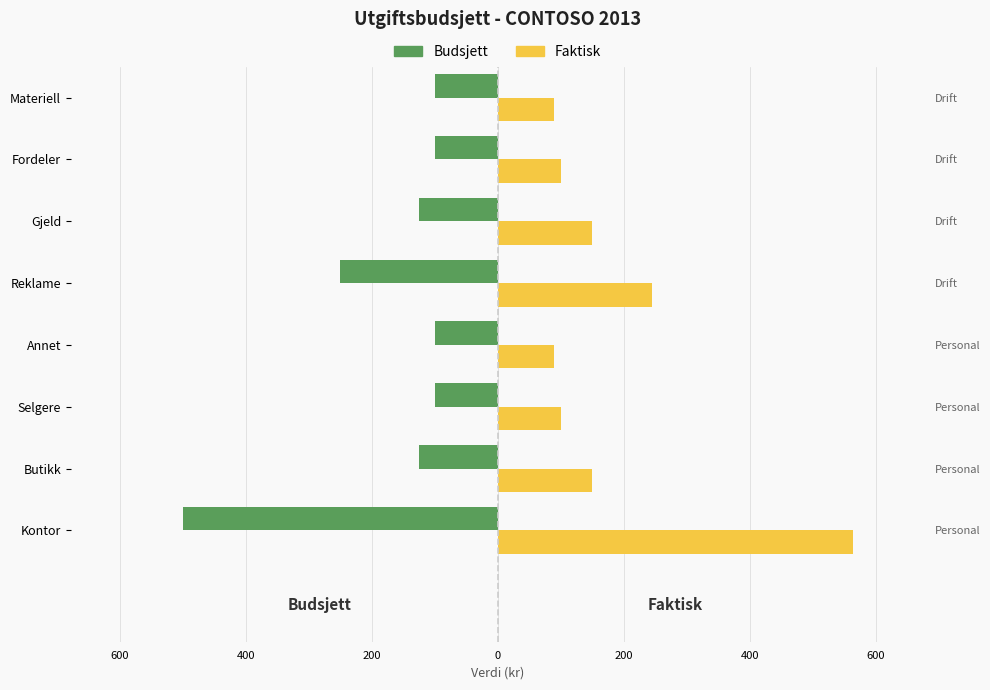

What are all the series names shown in the legend?

Budsjett, Faktisk